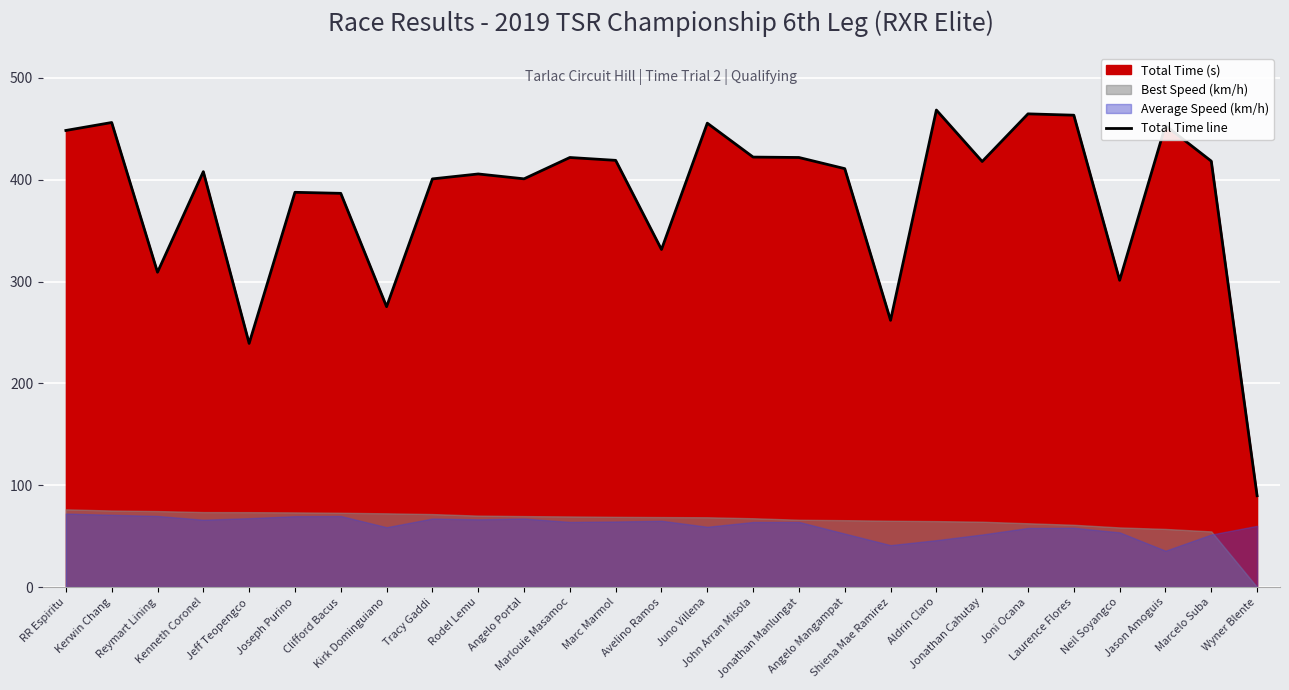

What is the difference between the maximum and second lowest values?

229.2